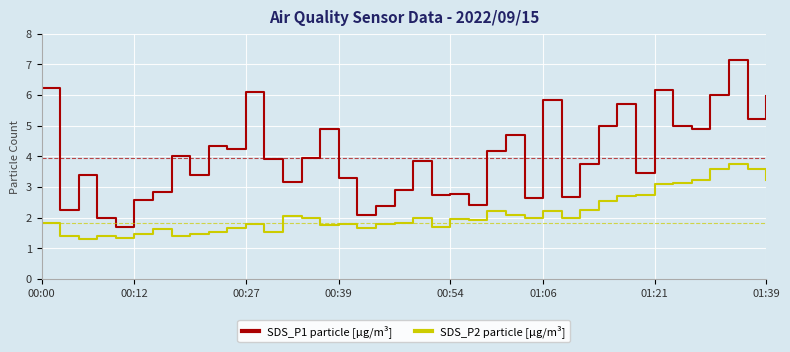

True or false: SDS_P2 particle [µg/m³] and SDS_P1 particle [µg/m³] cross at least once.

False